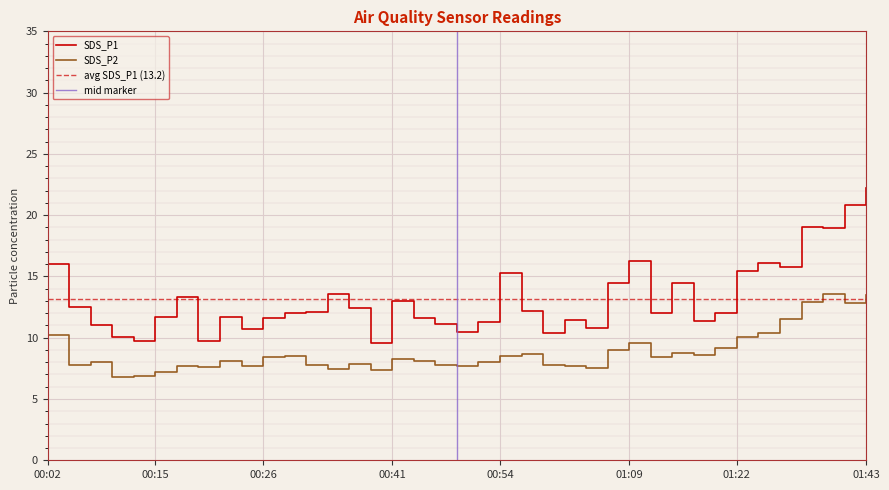

At which label does SDS_P1 first exceed 12?

00:02